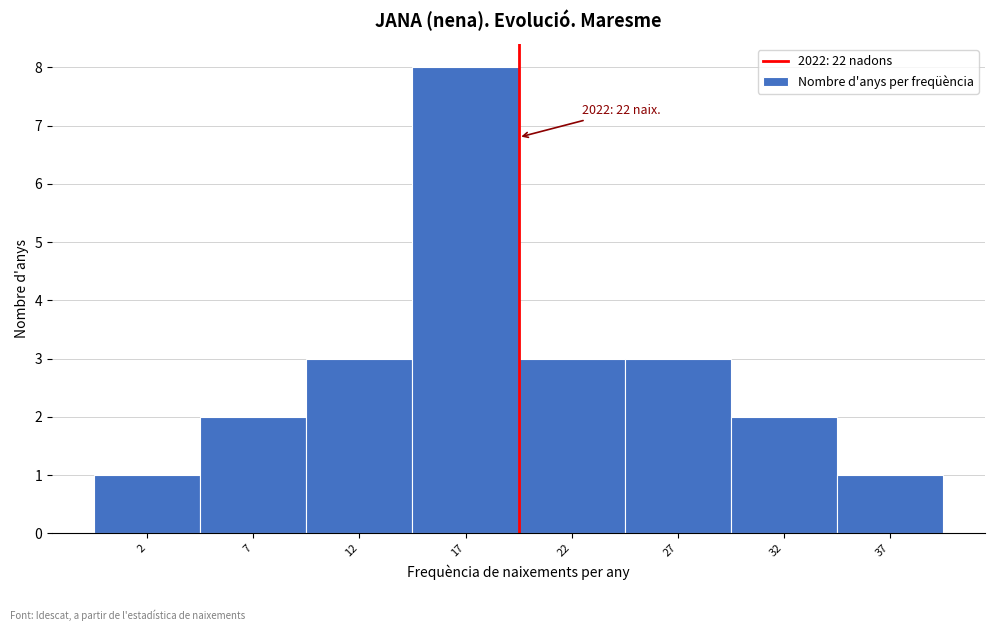

Reading right to left, list all the values displayed in this chart.

1	2	3	3	8	3	2	1